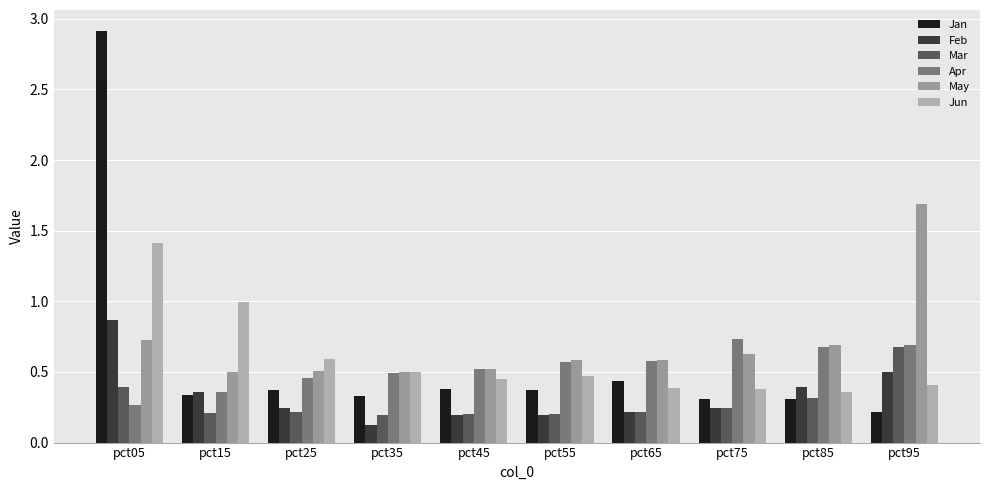

At which category is the sum across all series the highest?

pct05